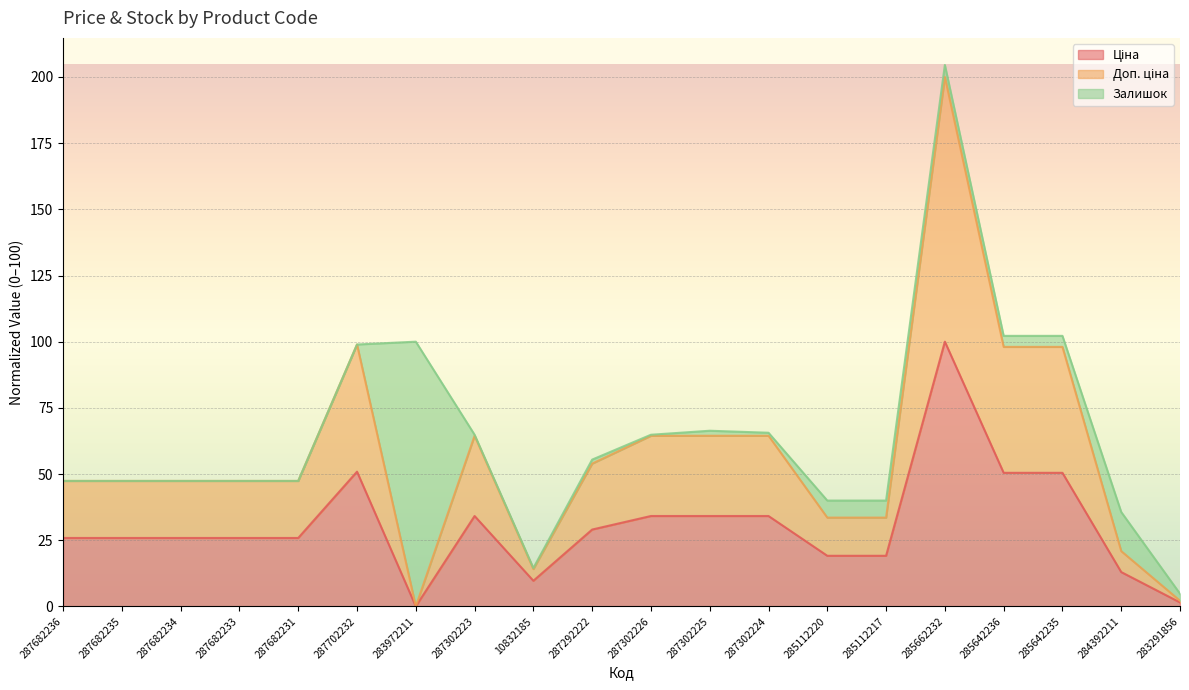

True or false: Ціна has a value of -37.0 at 283972211.

False